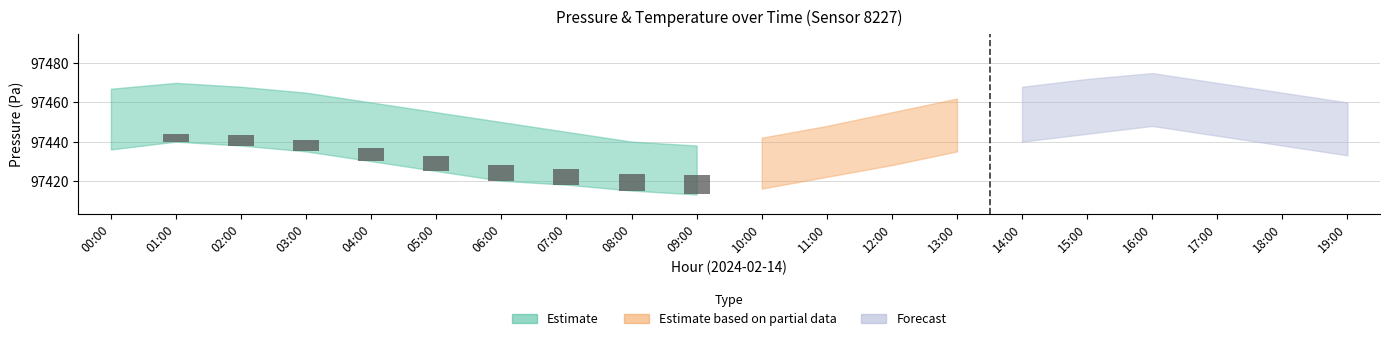

At which label does pressure_upper reach its minimum?

09:00